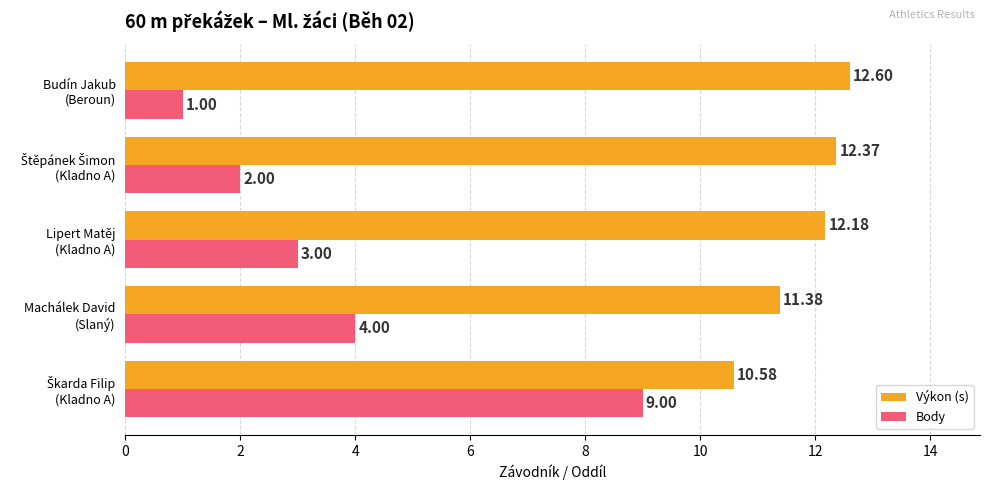

Rank the series by their maximum value, from lowest to highest.

Body, Výkon (s)